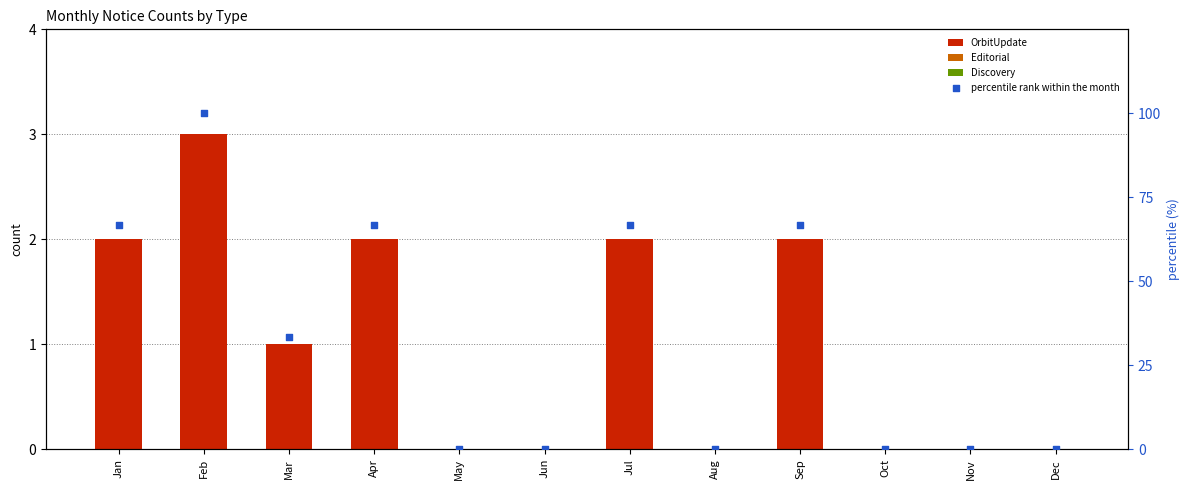

Is the value of Editorial at Nov greater than the value of percentile rank within the month at Oct?

No